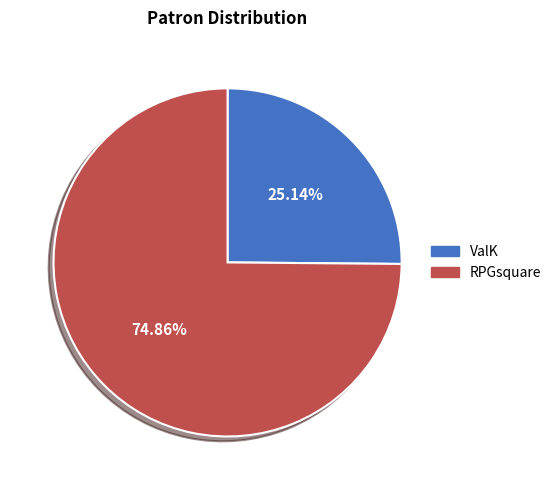

Approximately how many times larger is the value at RPGsquare compared to ValK?

3.0